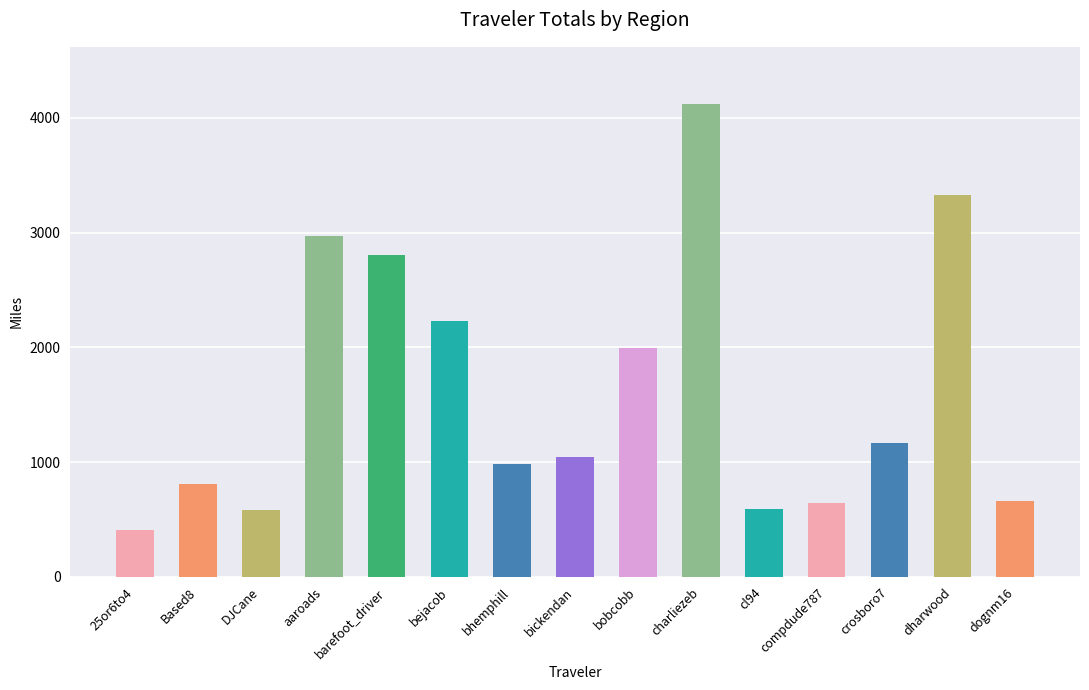

How many distinct data groups are displayed?

1